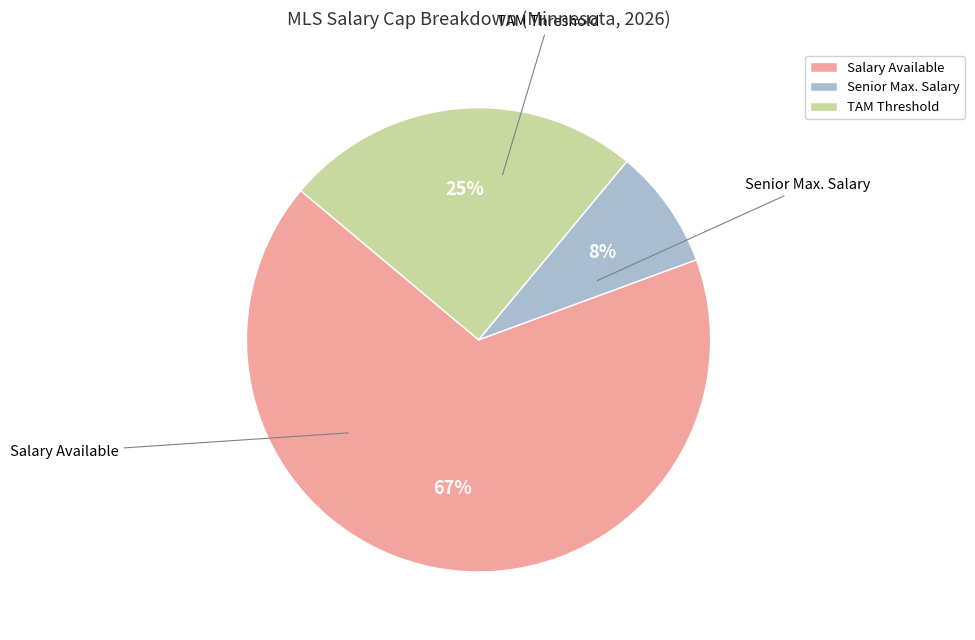

Does any single category account for the majority?

Yes